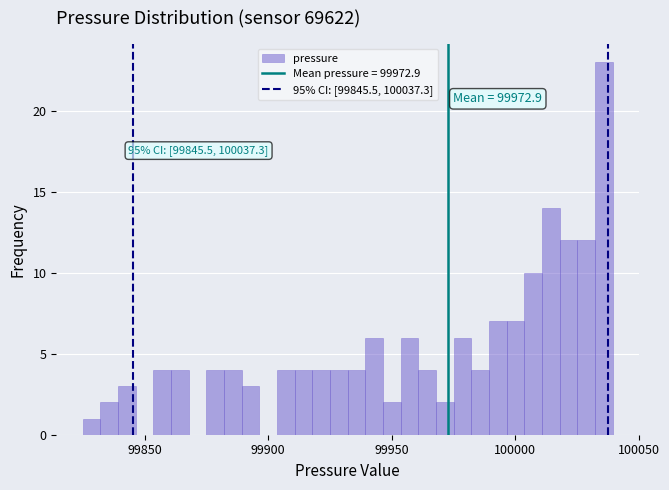

Around what value on the x-axis is the tallest bar? Give the approximate position of its centre, as read against the axis.

100035